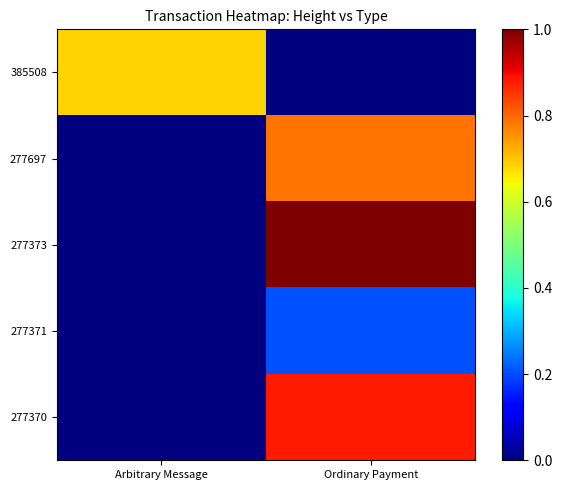

At how many categories does at least one series exceed 0?

2